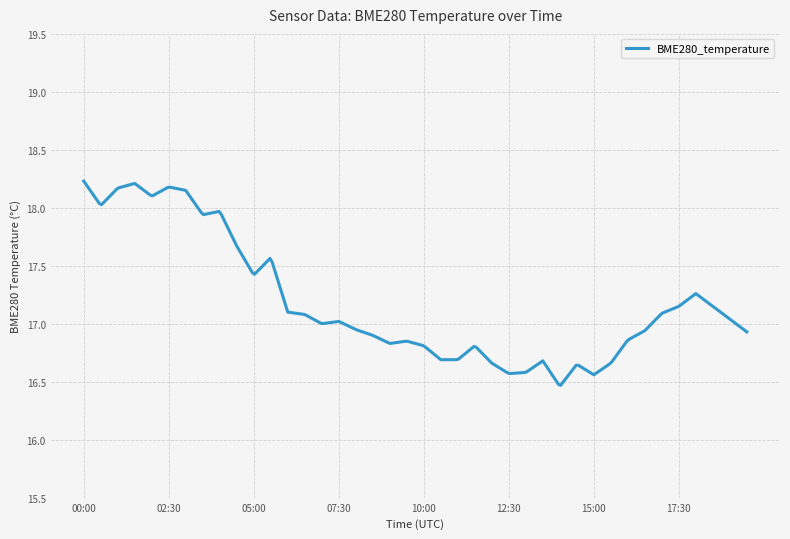

What is the difference between the maximum and minimum values?

1.8